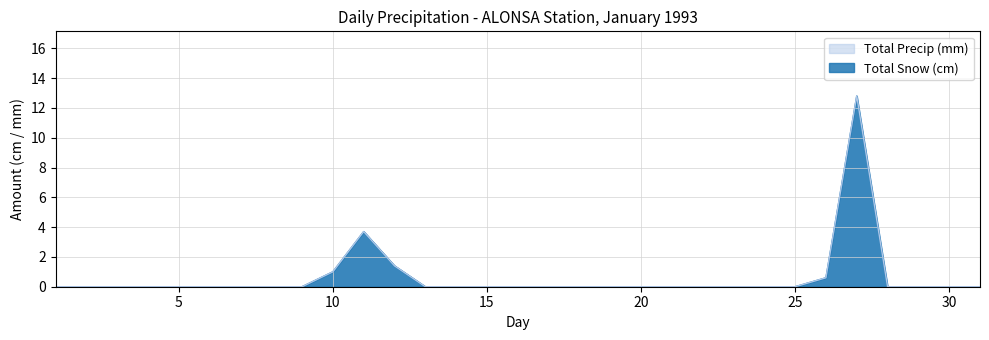

List the series in order of their peak value, highest first.

Total Snow (cm), Total Precip (mm)